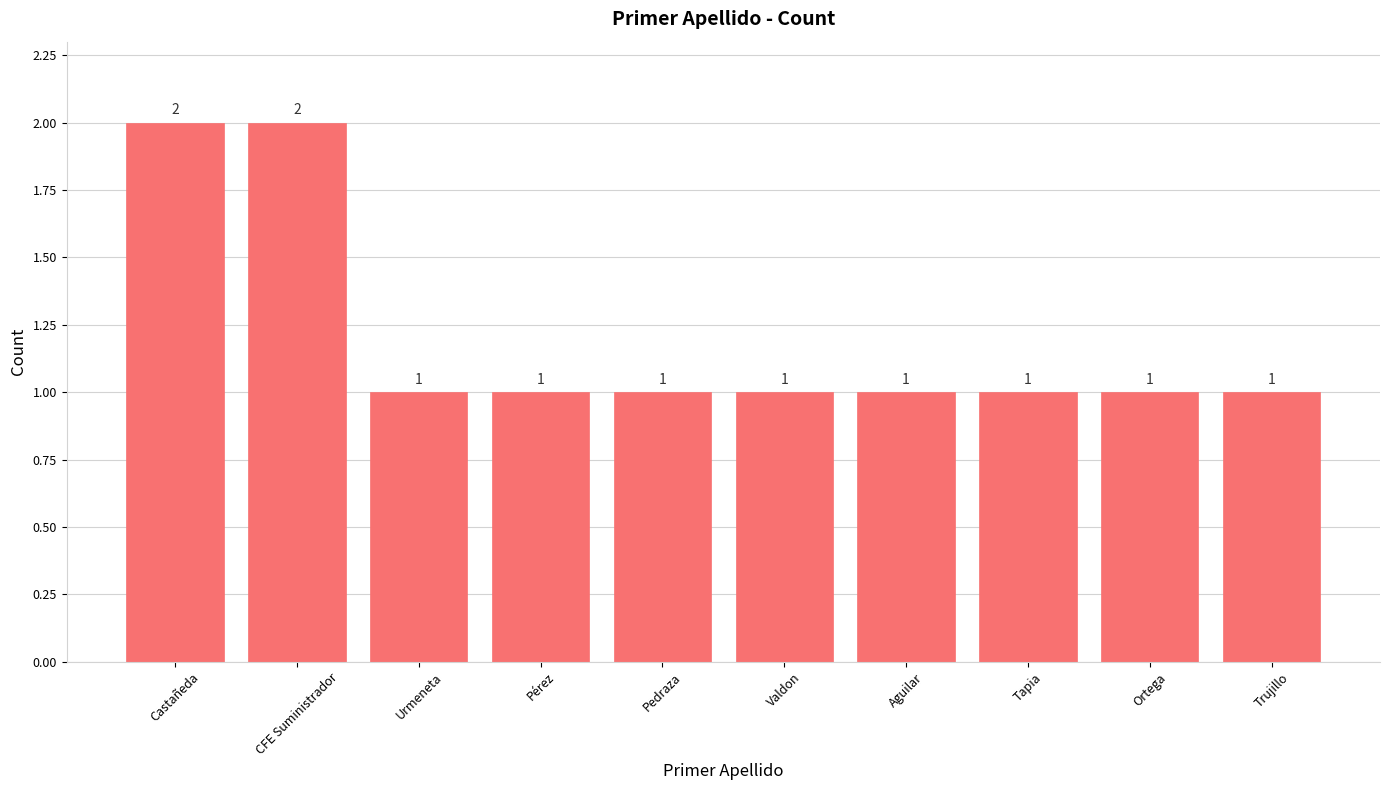

What is the sum of all values?

12